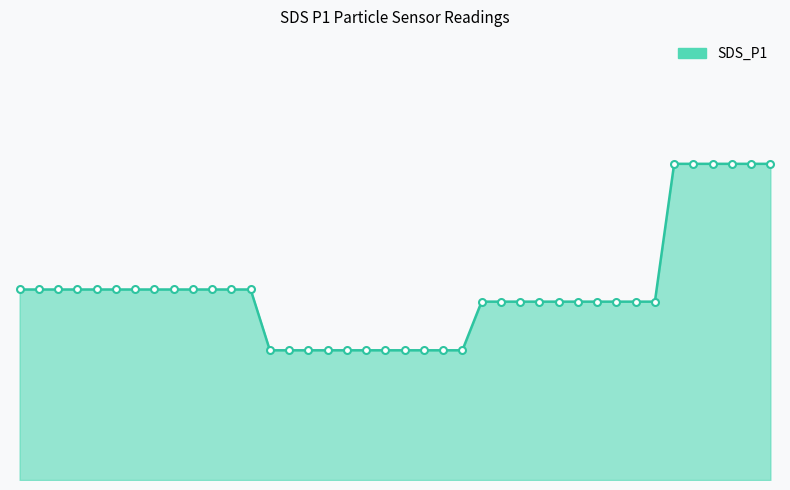

What is the value of the 10th point from the left?

2.4